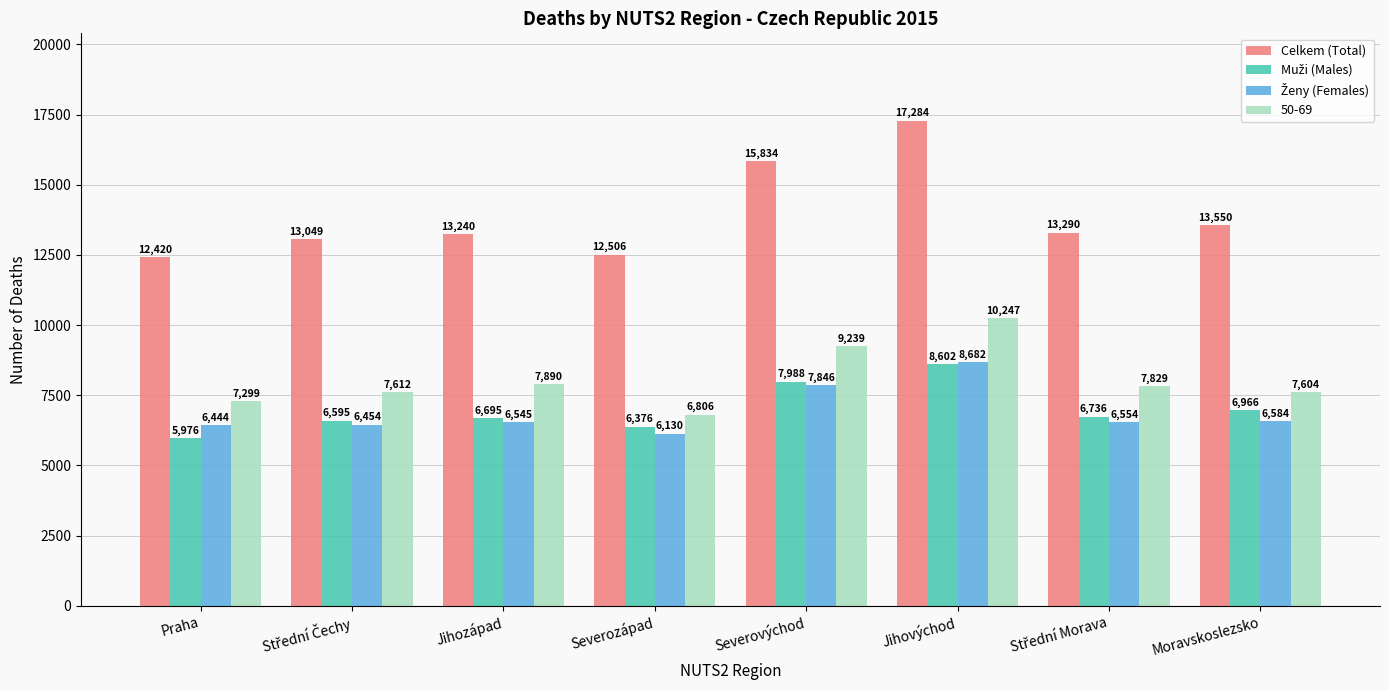

What is the sum of the 50-69 values at Jihozápad and Severovýchod?

17129